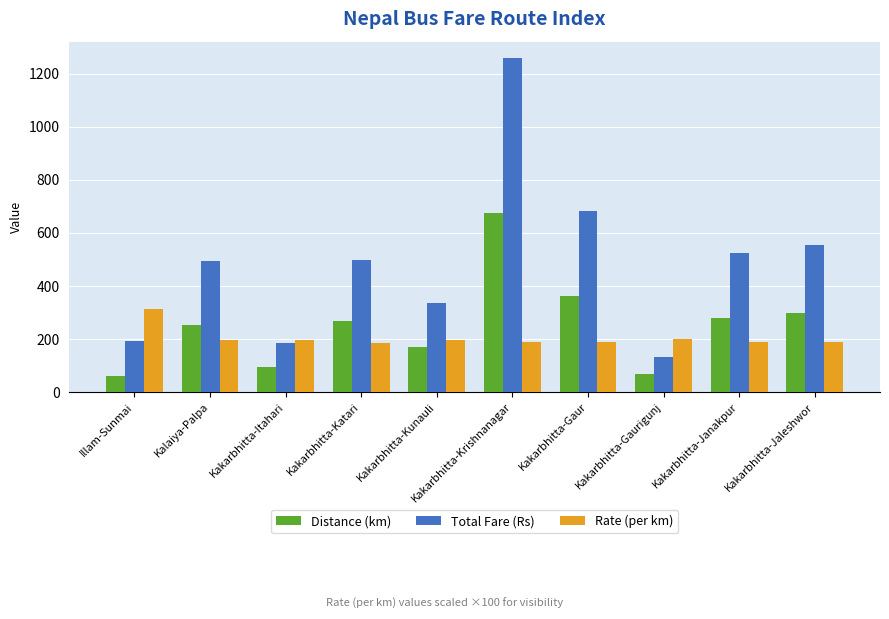

Rank the series by their average value, from lowest to highest.

Rate (per km), Distance (km), Total Fare (Rs)